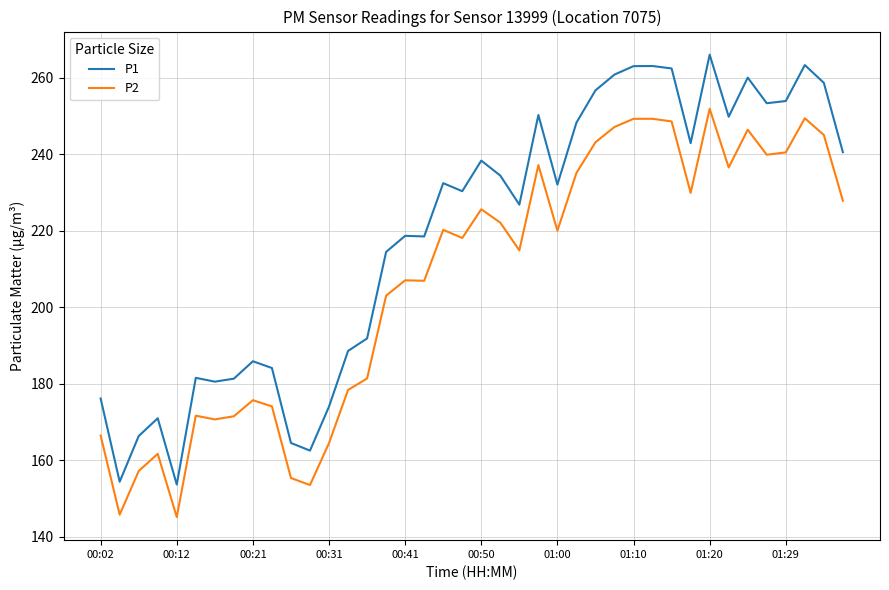

Rank the series by their average value, from lowest to highest.

P2, P1